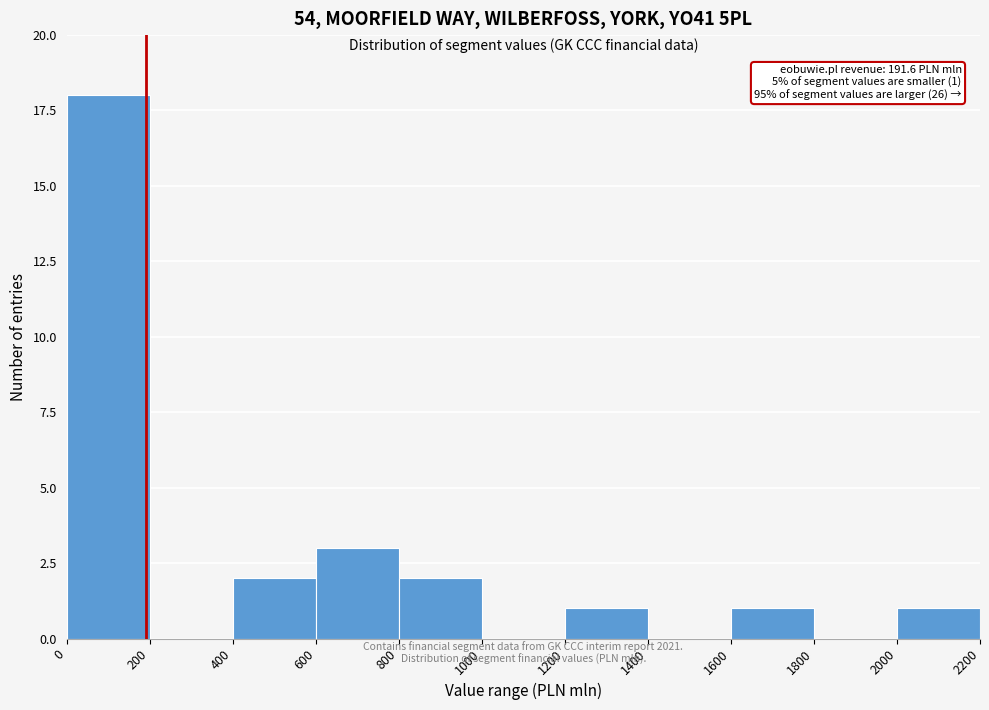

Which range on the x-axis has the tallest bar?

0 to 200